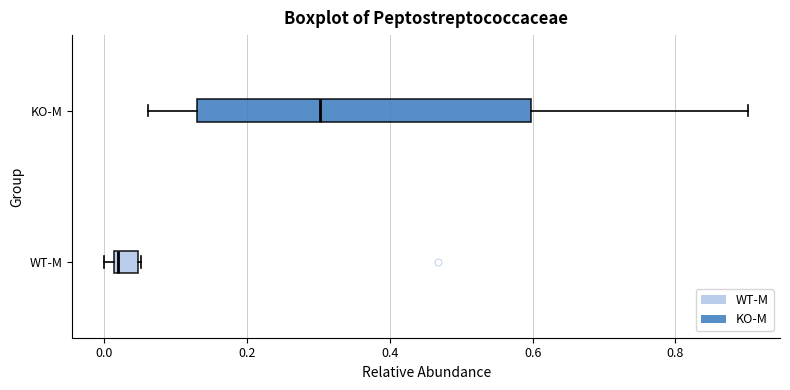

Reading bottom to top, transcribe this box plot: for each box, give where its median line is, the range the box spans, and where its two whiskers end, as read against the x-axis. The values are not printed on the chart, so give them approximately, as read against the axis.

WT-M: median 0.02 (just right of the box's left edge), box 0.02 to 0.04, whiskers 0.00 to 0.06
KO-M: median 0.30, box 0.12 to 0.60, whiskers 0.06 to 0.90